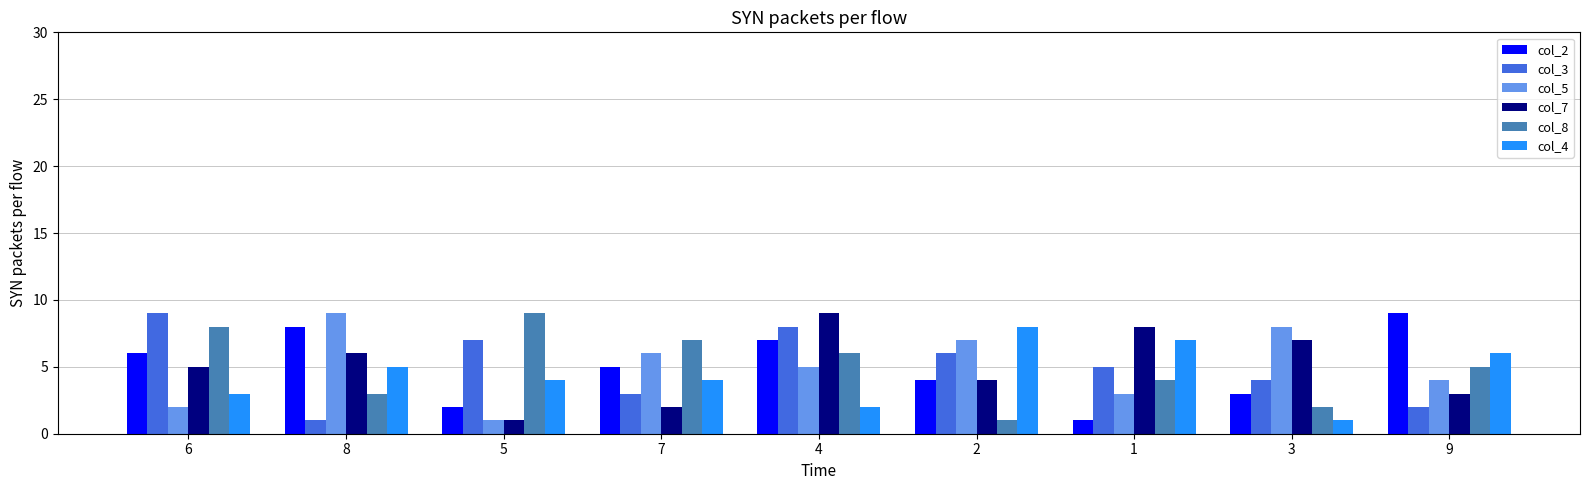

Is the value of col_3 at 3 greater than the value of col_7 at 5?

Yes